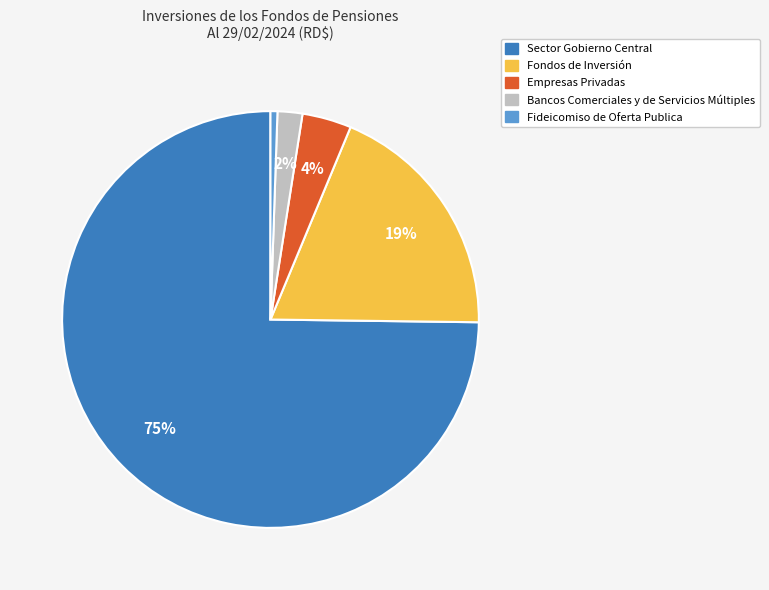

What is the largest slice in the pie chart?

Sector Gobierno Central